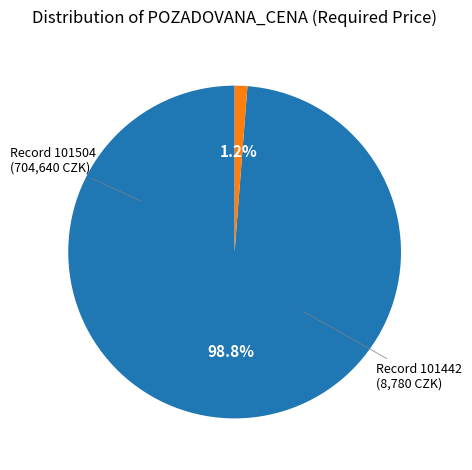

Is there a majority slice in this chart?

Yes